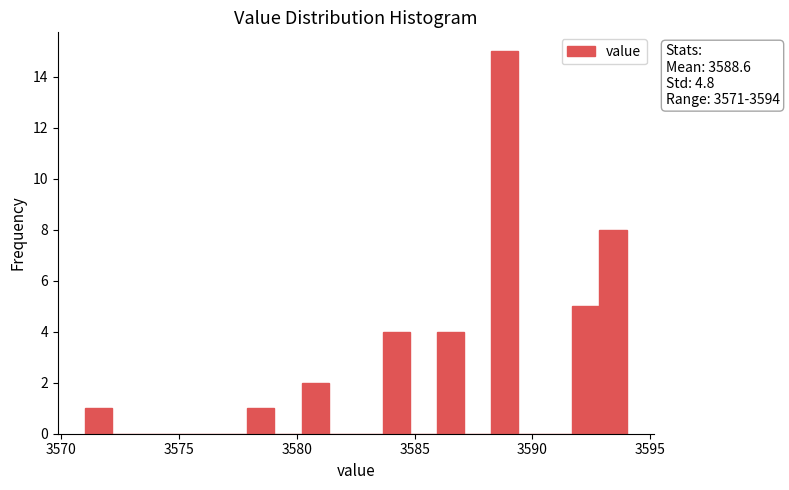

Around what value on the x-axis is the tallest bar? Give the approximate position of its centre, as read against the axis.

3589.0